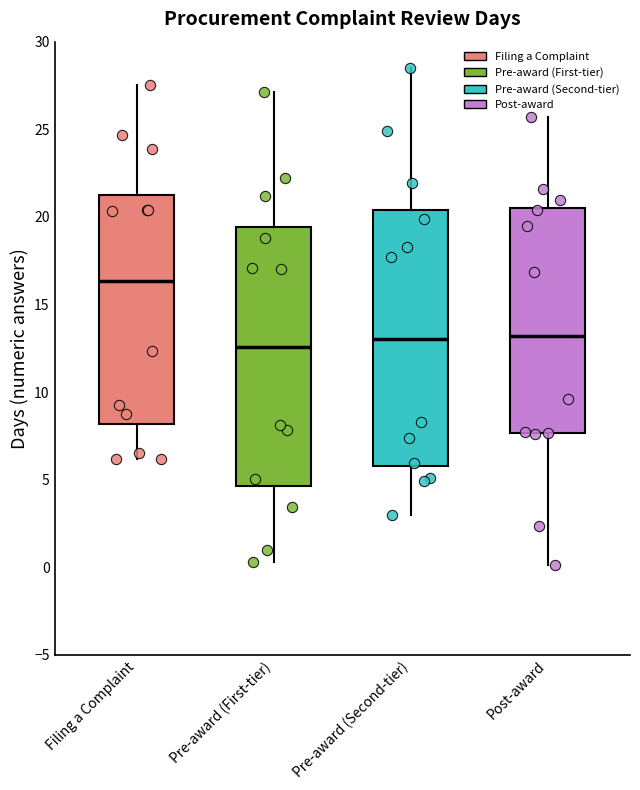

Where does the upper whisker of the box for Filing a Complaint end on the y-axis? The values are not printed on the chart, so give them approximately, as read against the axis.

27.5